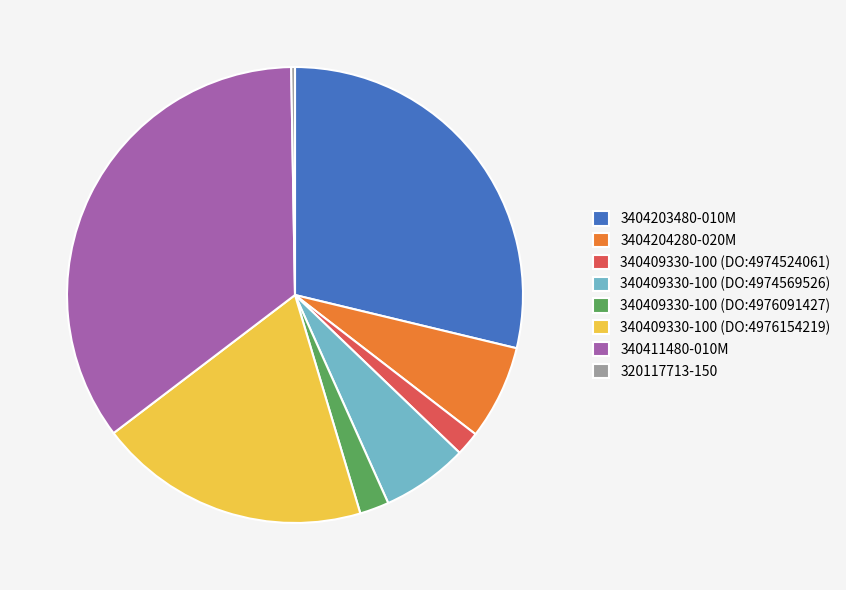

The 340409330-100 (DO:4974569526) slice represents 6% of the pie. True or false?

True